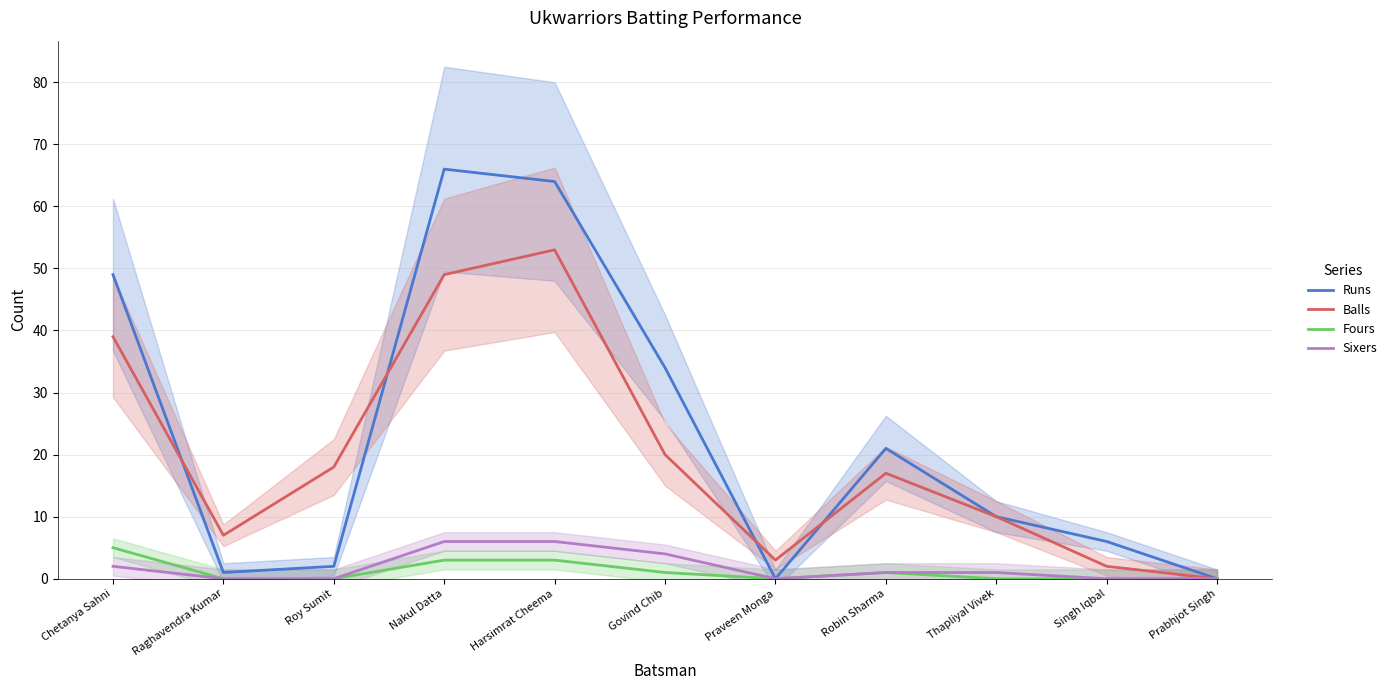

Between Nakul Datta and Chetanya Sahni, which is larger?

Nakul Datta